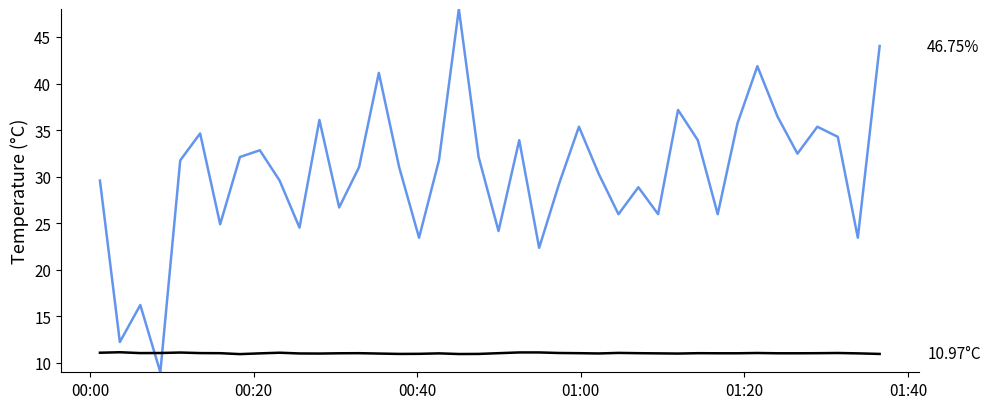

What is the minimum value shown in the chart?

9.0